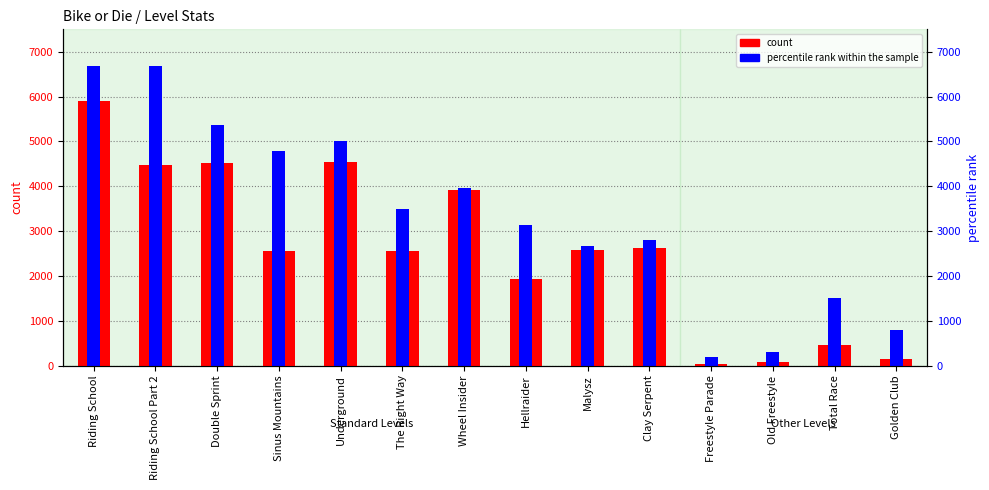

Reading left to right, extract all data points from this chart.

count: Riding School=5903	Riding School Part 2=4469	Double Sprint=4518	Sinus Mountains=2555	Underground=4544	The Right Way=2567	Wheel Insider=3914	Hellraider=1924	Malysz=2576	Clay Serpent=2632	Freestyle Parade=46	Old Freestyle=87	Total Race=454	Golden Club=138
percentile rank within the sample: Riding School=6693	Riding School Part 2=6691	Double Sprint=5370	Sinus Mountains=4778	Underground=5003	The Right Way=3494	Wheel Insider=3951	Hellraider=3128	Malysz=2667	Clay Serpent=2812	Freestyle Parade=200	Old Freestyle=300	Total Race=1500	Golden Club=800